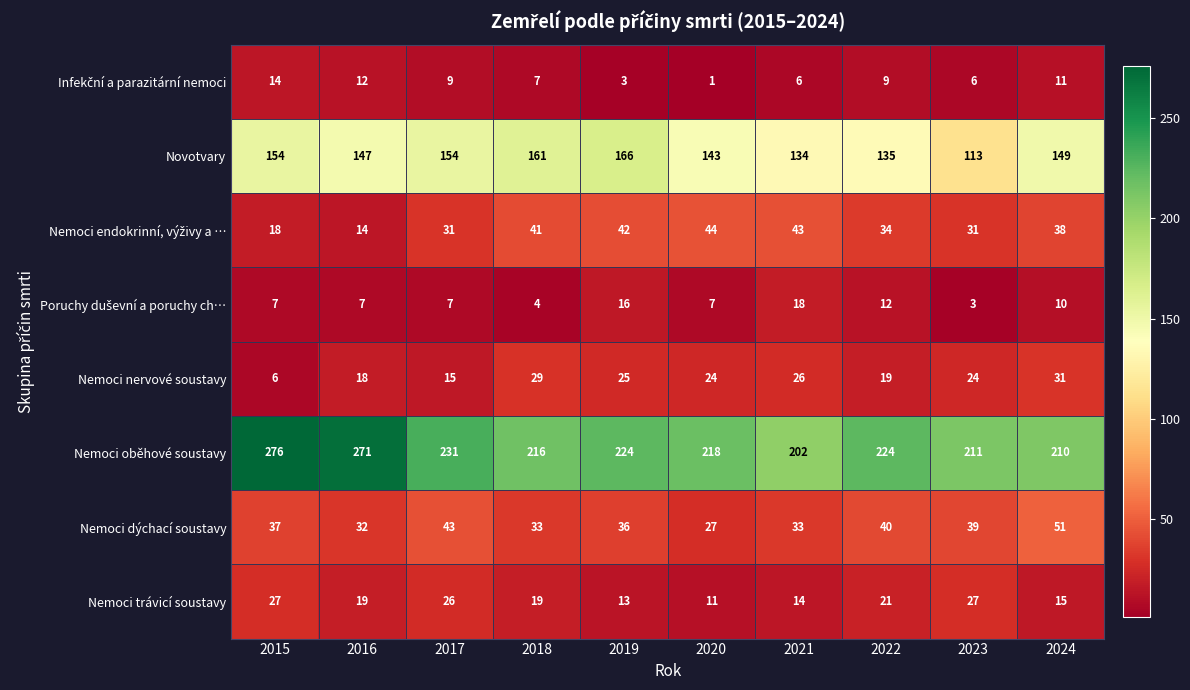

At which category is the sum across all series the highest?

2015